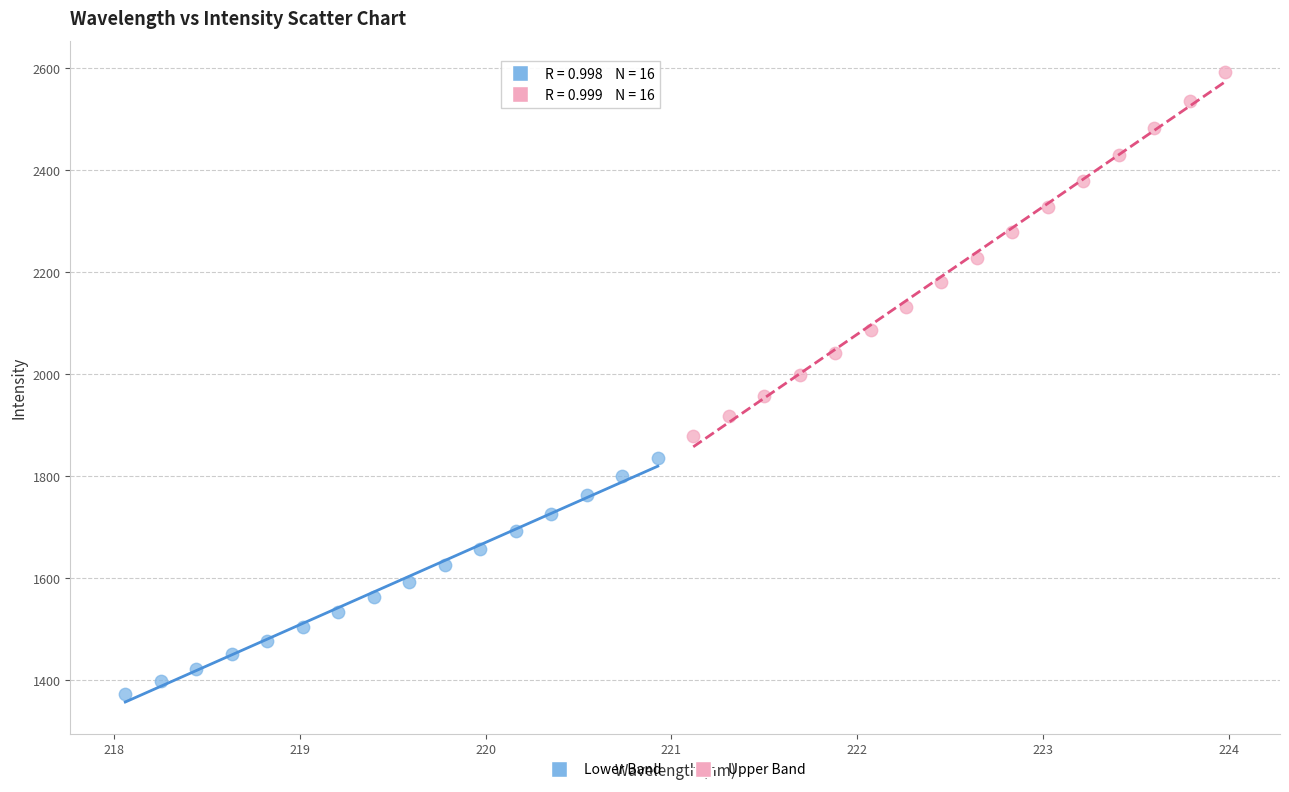

What are all the series names shown in the legend?

Lower Band, Upper Band